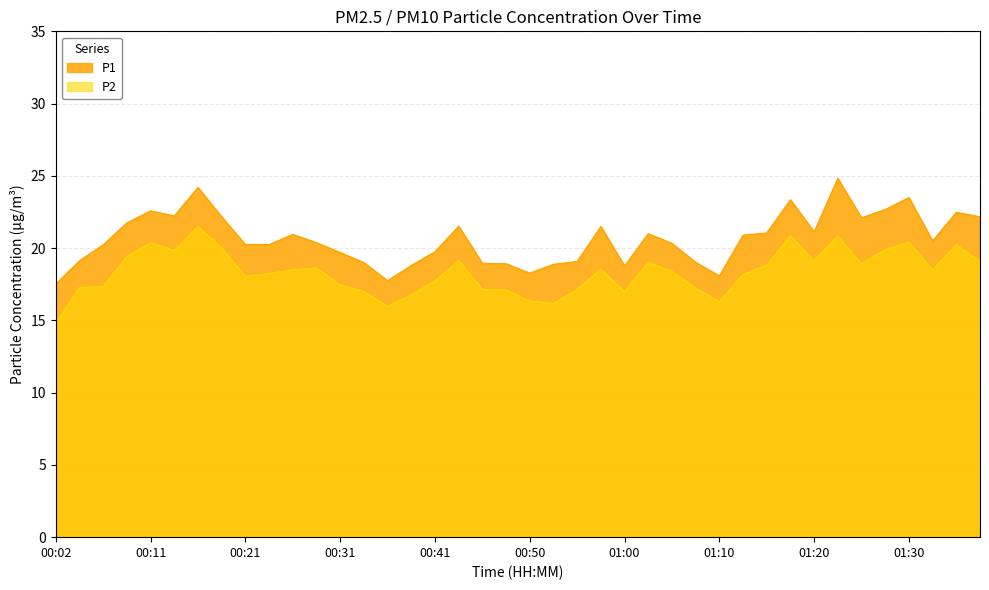

Reading right to left, extract all data points from this chart.

P1: 01:37=22.2	01:35=22.5	01:32=20.5	01:30=23.5	01:27=22.7	01:25=22.1	01:22=24.8	01:20=21.1	01:17=23.4	01:15=21.1	01:12=20.9	01:10=18.1	01:07=19.0	01:05=20.3	01:03=21.0	01:00=18.8	00:58=21.5	00:55=19.1	00:53=18.9	00:50=18.3	00:48=18.9	00:45=18.9	00:43=21.5	00:41=19.8	00:38=18.8	00:36=17.8	00:33=19.0	00:31=19.7	00:28=20.4	00:26=20.9	00:24=20.2	00:21=20.2	00:19=22.2	00:16=24.2	00:14=22.2	00:11=22.6	00:09=21.8	00:06=20.2	00:04=19.1	00:02=17.5
P2: 01:37=19.1	01:35=20.2	01:32=18.5	01:30=20.4	01:27=19.9	01:25=18.9	01:22=20.8	01:20=19.1	01:17=20.9	01:15=18.8	01:12=18.2	01:10=16.3	01:07=17.2	01:05=18.4	01:03=19.0	01:00=17.0	00:58=18.6	00:55=17.1	00:53=16.2	00:50=16.4	00:48=17.1	00:45=17.1	00:43=19.1	00:41=17.7	00:38=16.8	00:36=16.0	00:33=17.0	00:31=17.4	00:28=18.6	00:26=18.5	00:24=18.2	00:21=18.1	00:19=20.0	00:16=21.5	00:14=19.9	00:11=20.4	00:09=19.4	00:06=17.4	00:04=17.3	00:02=14.8